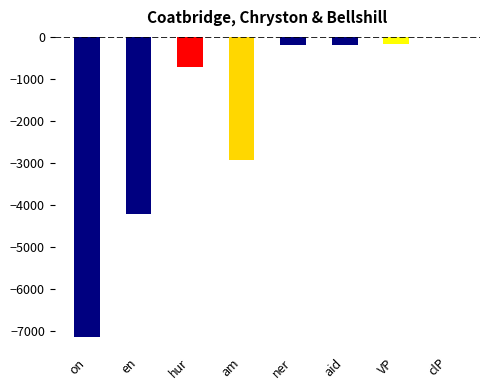

What is the change in value from on to hur?

+6417.5